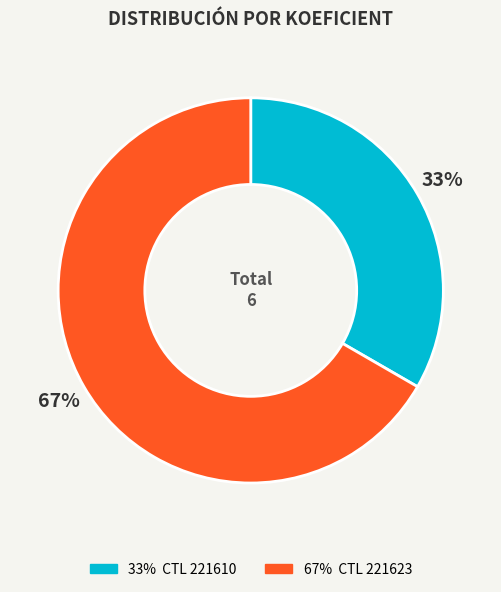

Does any single category account for the majority?

Yes